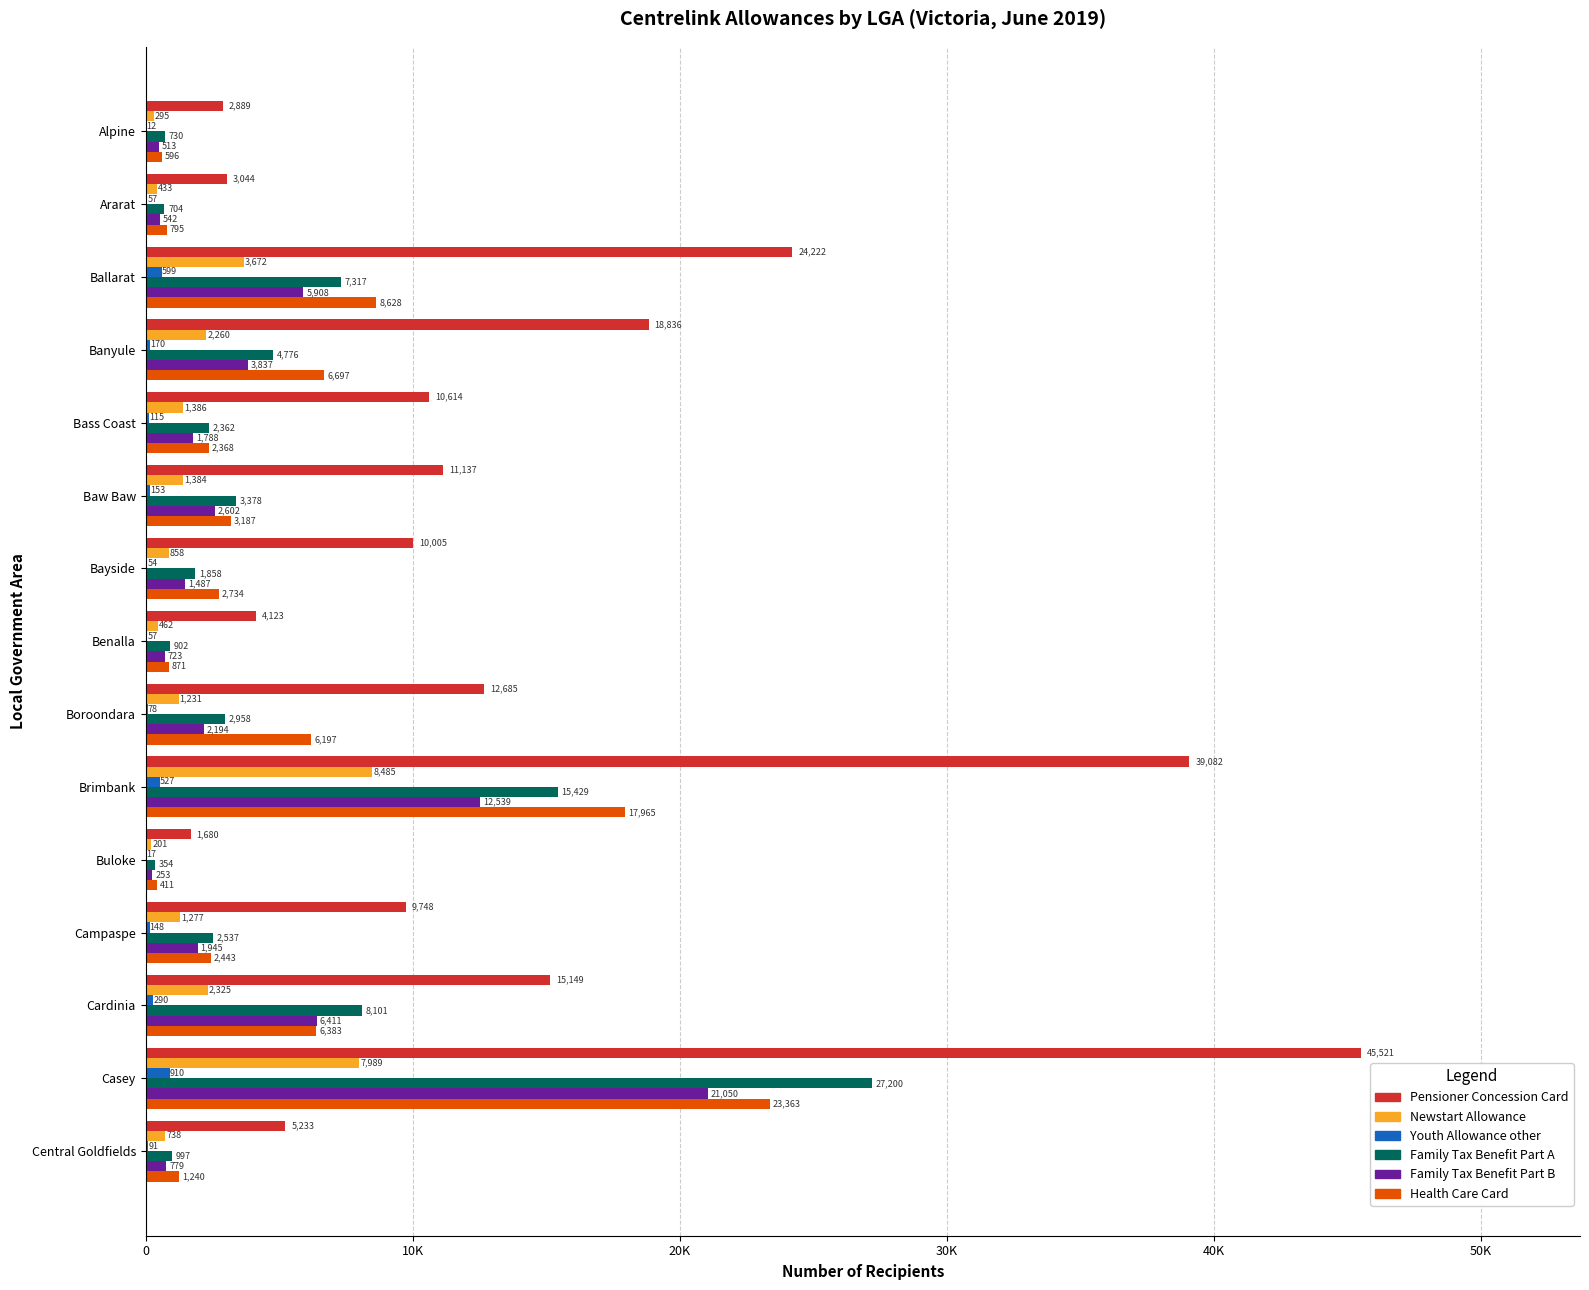

Reading left to right, extract all data points from this chart.

Pensioner Concession Card: 2889	3044	24222	18836	10614	11137	10005	4123	12685	39082	1680	9748	15149	45521	5233
Newstart Allowance: 295	433	3672	2260	1386	1384	858	462	1231	8485	201	1277	2325	7989	738
Youth Allowance other: 12	57	599	170	115	153	54	57	78	527	17	148	290	910	91
Family Tax Benefit Part A: 730	704	7317	4776	2362	3378	1858	902	2958	15429	354	2537	8101	27200	997
Family Tax Benefit Part B: 513	542	5908	3837	1788	2602	1487	723	2194	12539	253	1945	6411	21050	779
Health Care Card: 596	795	8628	6697	2368	3187	2734	871	6197	17965	411	2443	6383	23363	1240